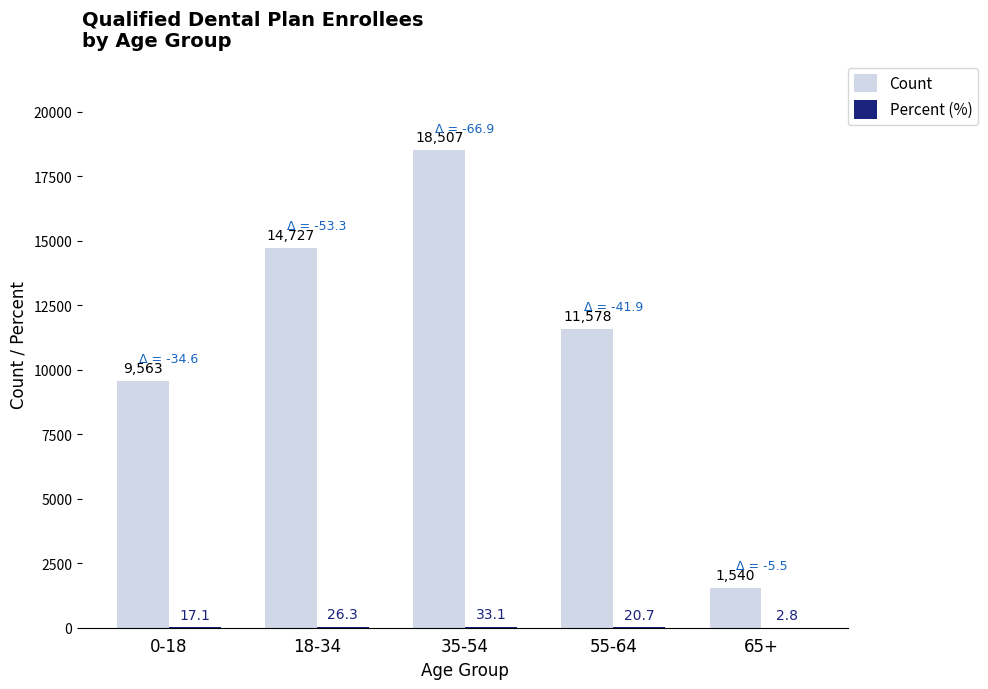

What is the sum of all Count values?

55915.0